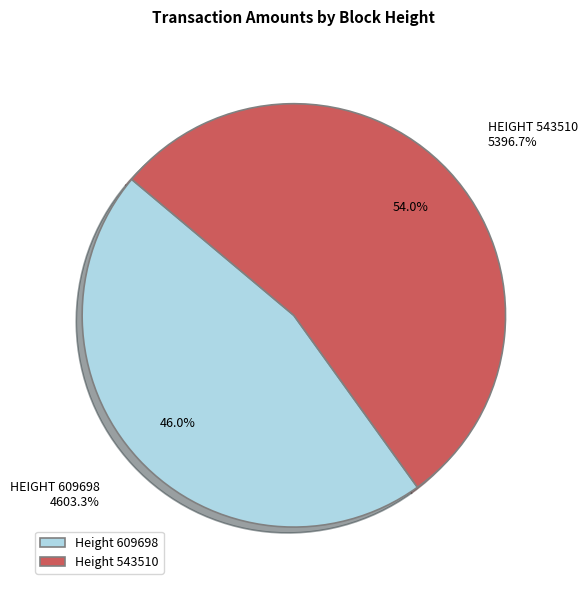

Which slice is the smallest?

609698